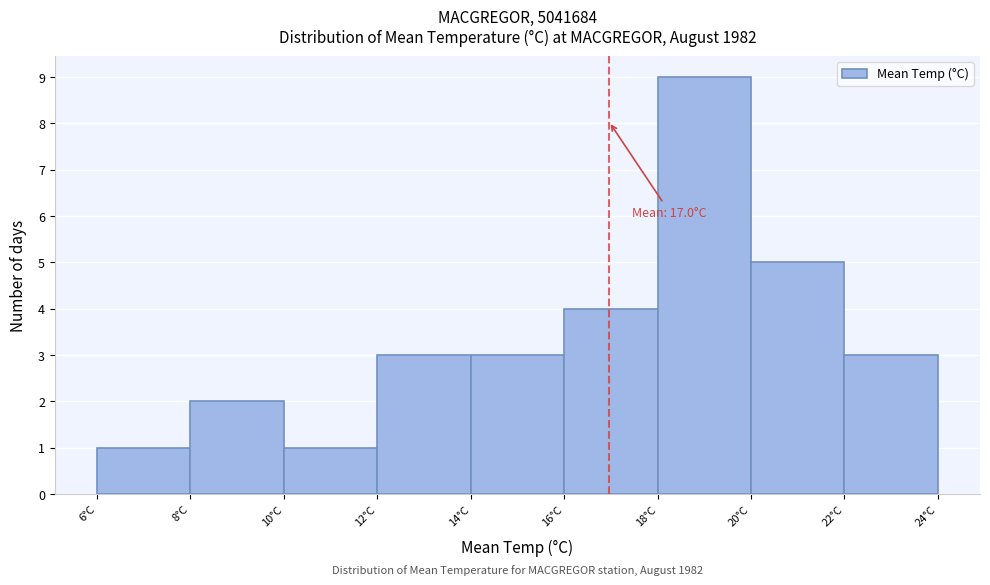

Which range on the x-axis has the tallest bar?

18 to 20